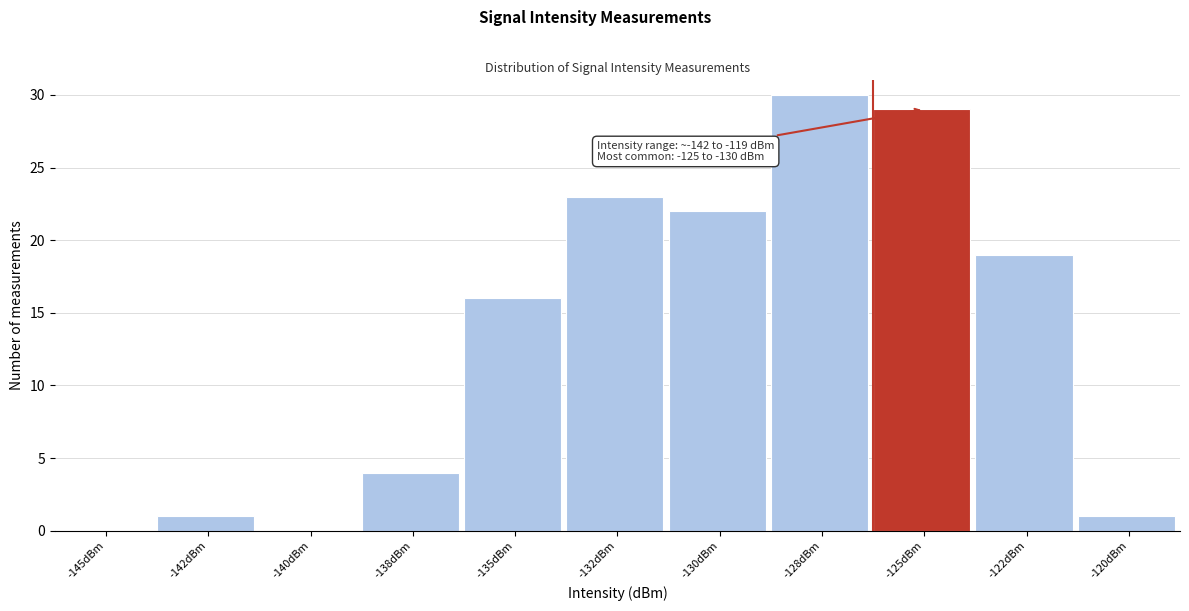

Reading left to right, list all the values displayed in this chart.

-145dBm=0	-142dBm=1	-140dBm=0	-138dBm=4	-135dBm=16	-132dBm=23	-130dBm=22	-128dBm=30	-125dBm=29	-122dBm=19	-120dBm=1